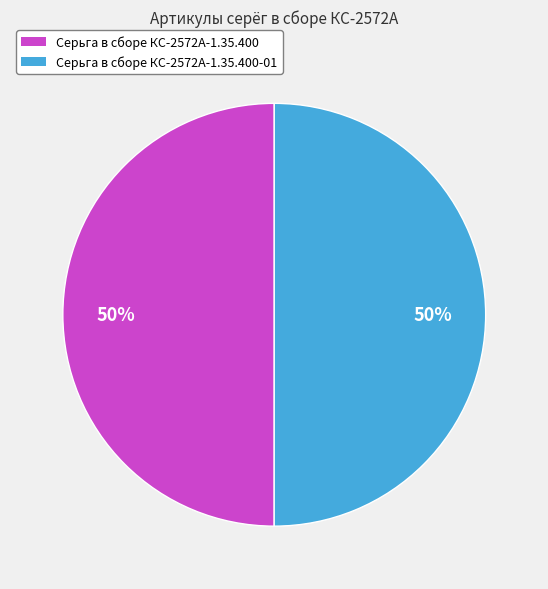

To the nearest percent, what is the average slice percentage?

50%